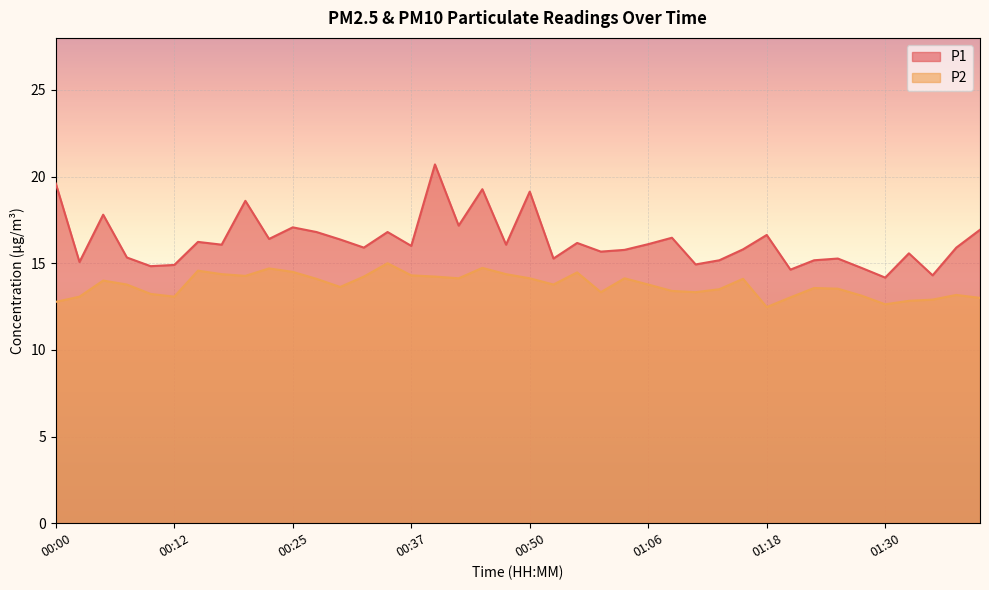

What are all the series names shown in the legend?

P1, P2